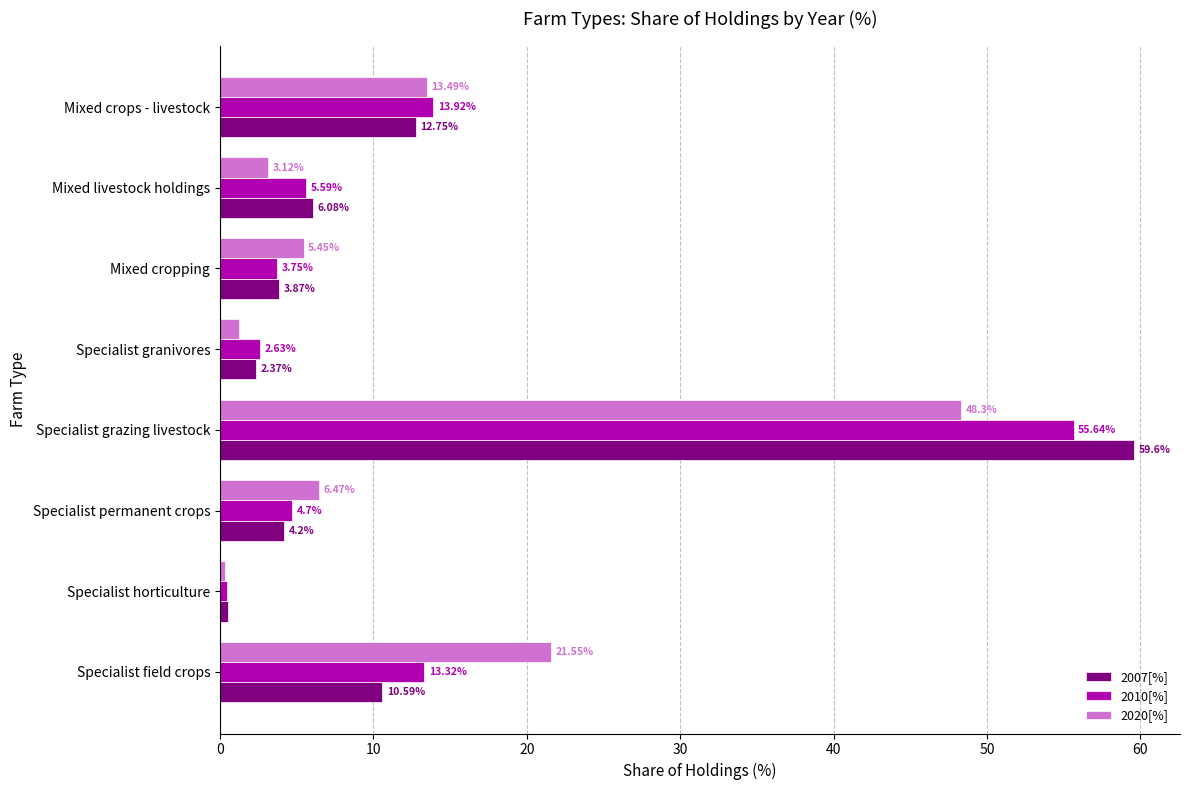

Which series has the largest range (max minus min)?

2007[%]